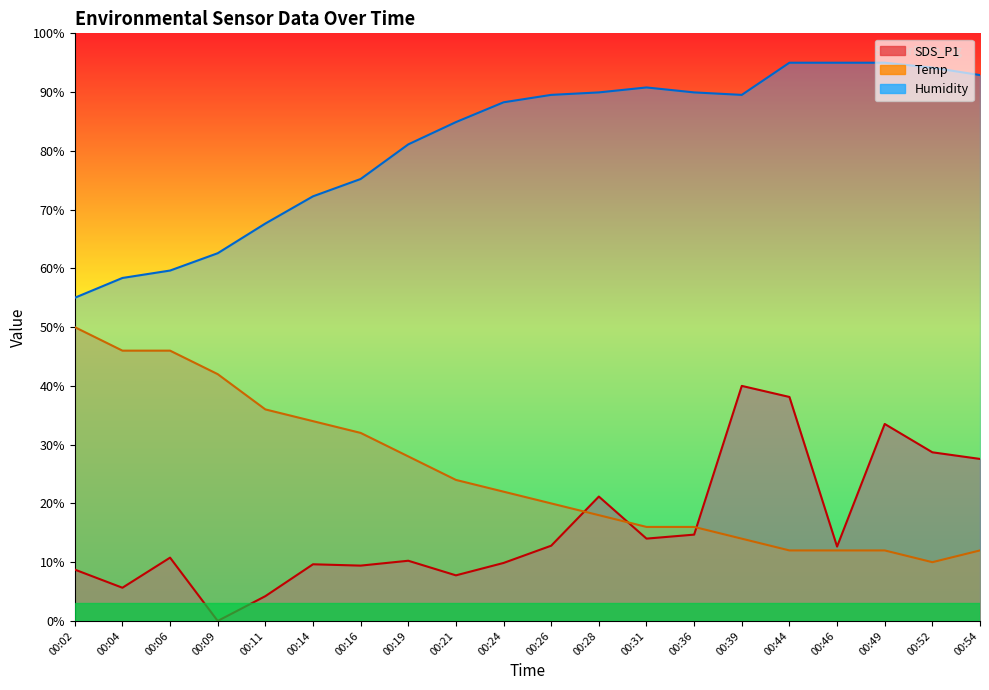

Is the value of SDS_P1 at 00:06 greater than the value of Temp at 00:49?

No